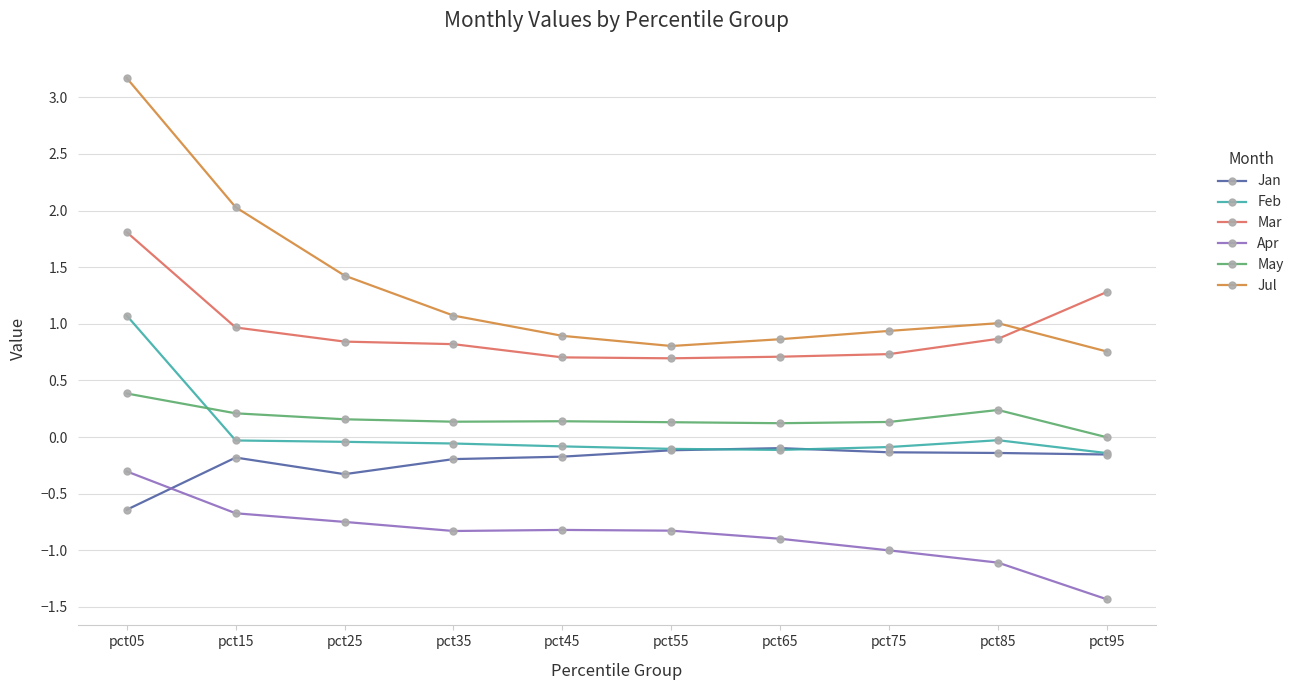

In Apr, how many points are lower than both neighbors (excluding endpoints)?

1